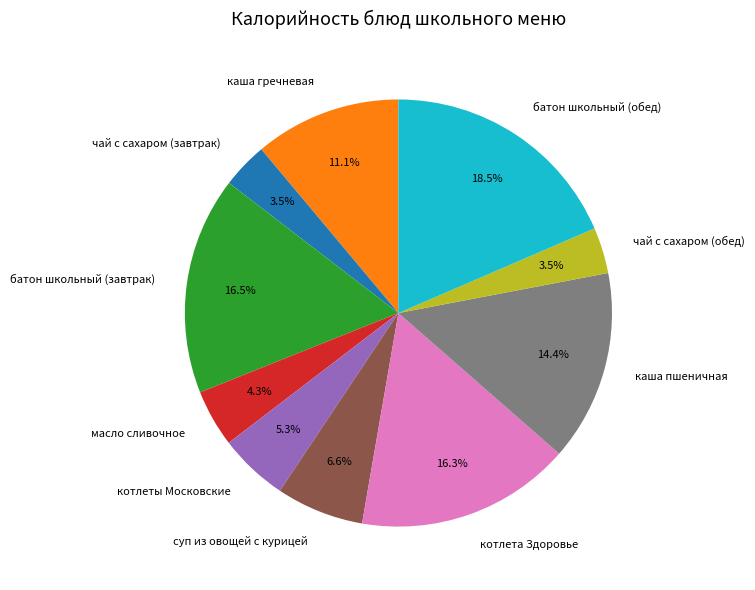

Approximately how many times larger is the value at котлета Здоровье compared to масло сливочное?

3.8